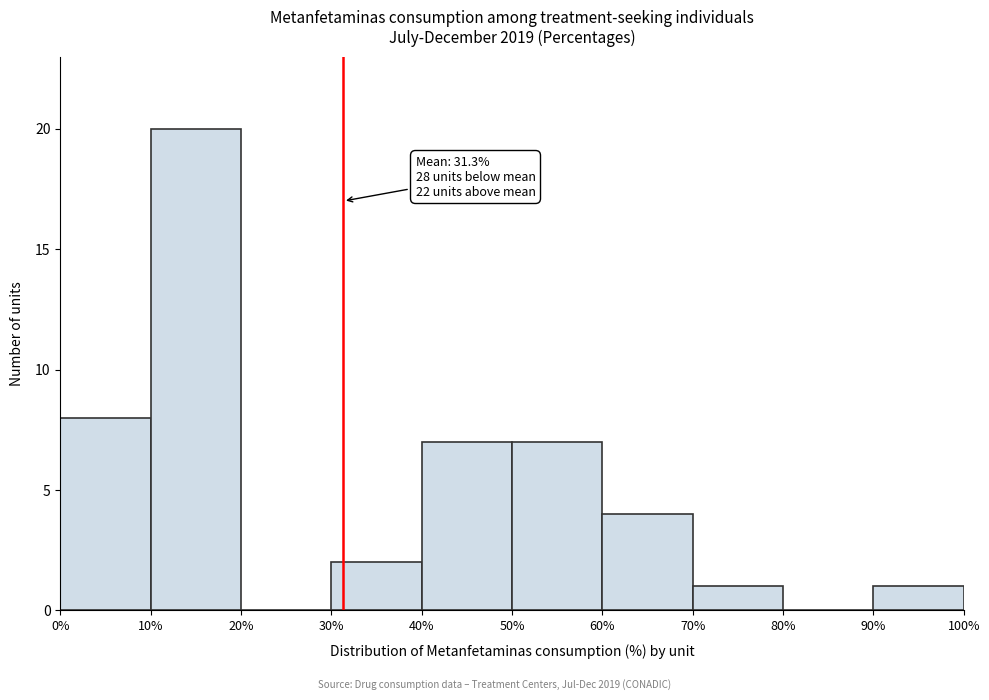

Which range on the x-axis has the tallest bar?

10% to 20%